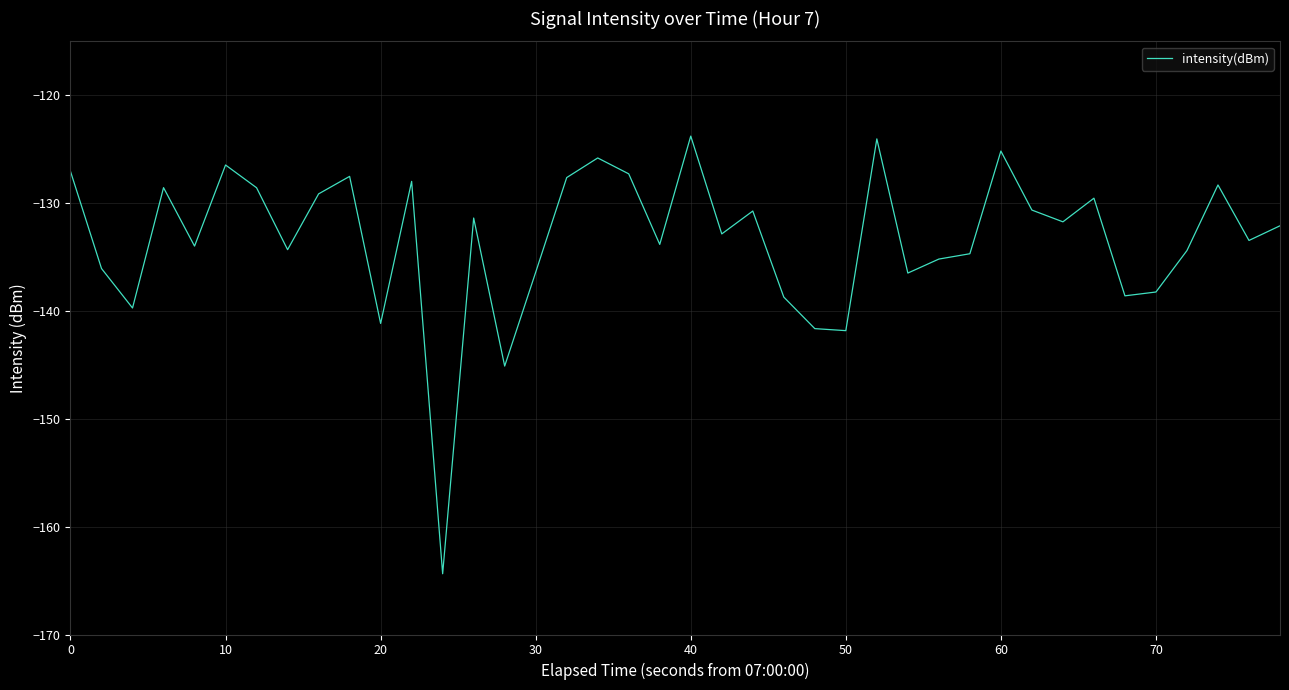

How many interior local valleys (lower than both neighbors) does the data have?

13